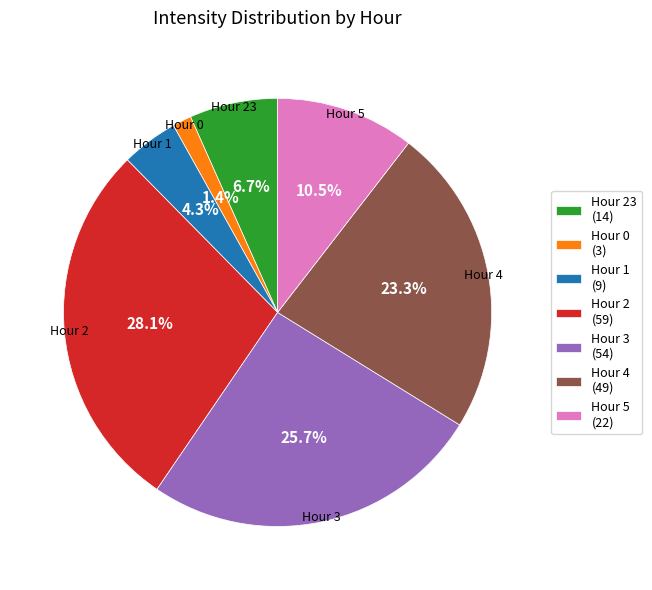

Do Hour 5 (22) and Hour 0 (3) together represent more than half of the pie?

No